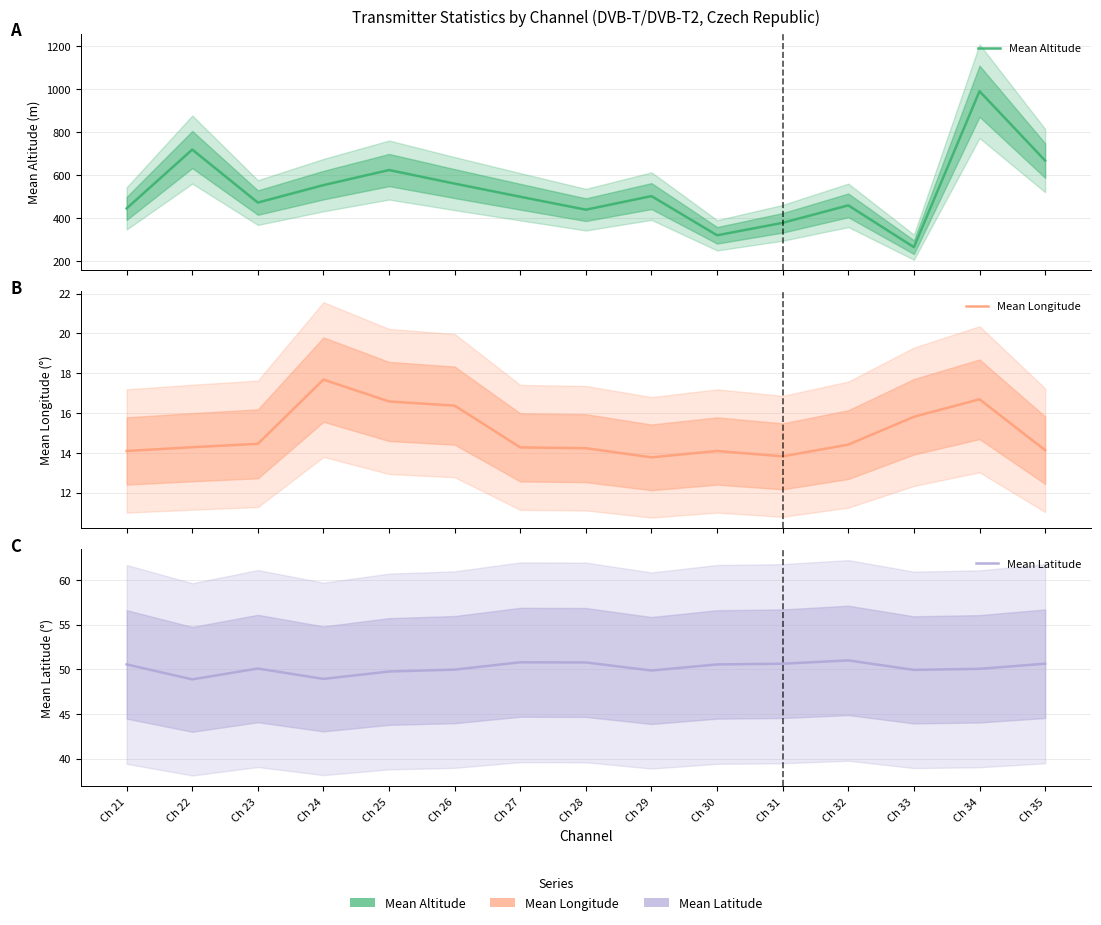

What is the sum of the Mean Latitude values at Ch 25 and Ch 22?

98.6